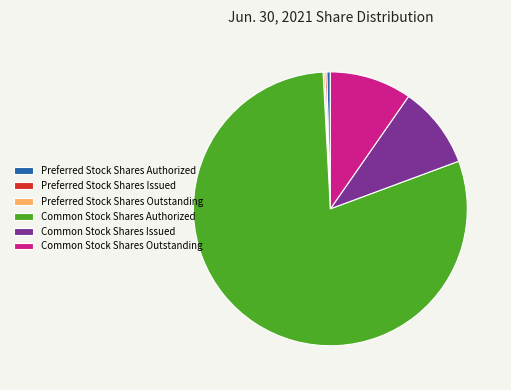

Is the sum of Common Stock Shares Authorized and Common Stock Shares Outstanding greater than half?

Yes